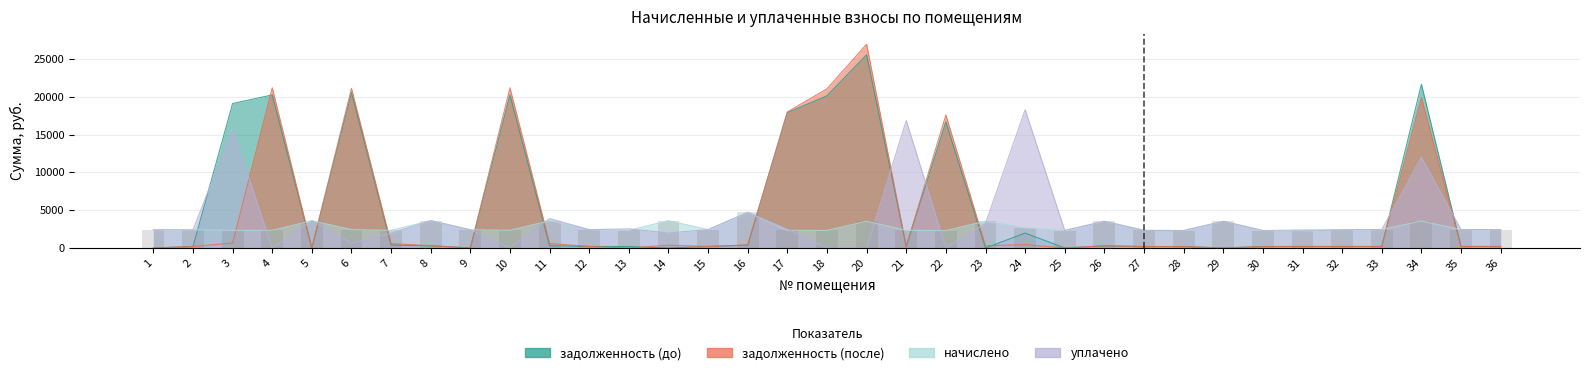

What value does the уплачено series have at 3?

15731.8